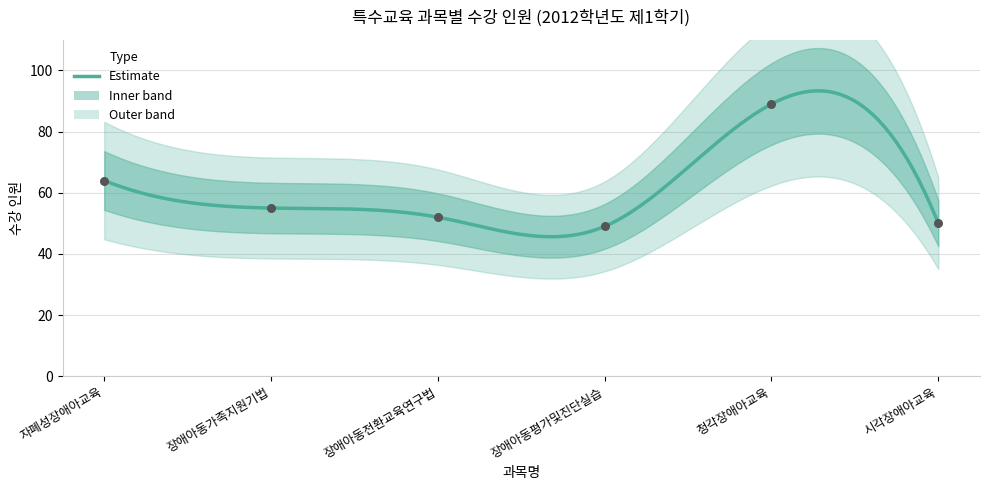

Between 장애아동전환교육연구법 and 시각장애아교육, which is larger?

장애아동전환교육연구법